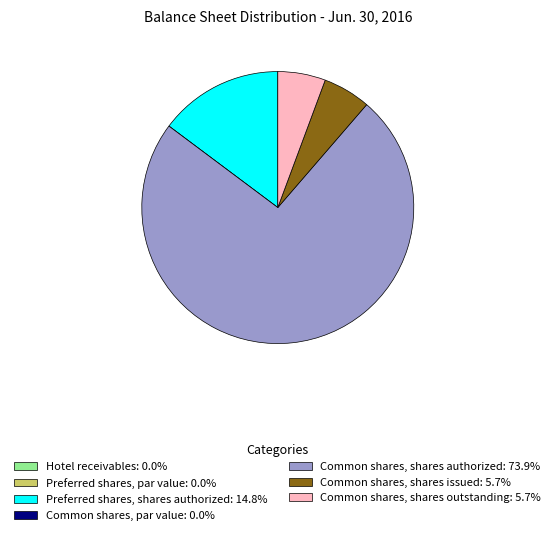

Which category accounts for the majority?

Common shares, shares authorized